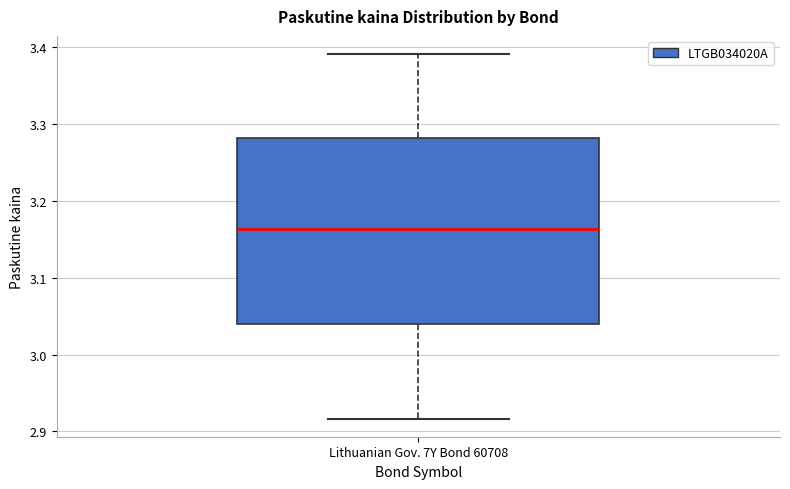

Transcribe this box plot: give where the median line is, the range the box spans, and where the two whiskers end, as read against the y-axis. The values are not printed on the chart, so give them approximately, as read against the axis.

median 3.16, box 3.04 to 3.28, whiskers 2.92 to 3.39